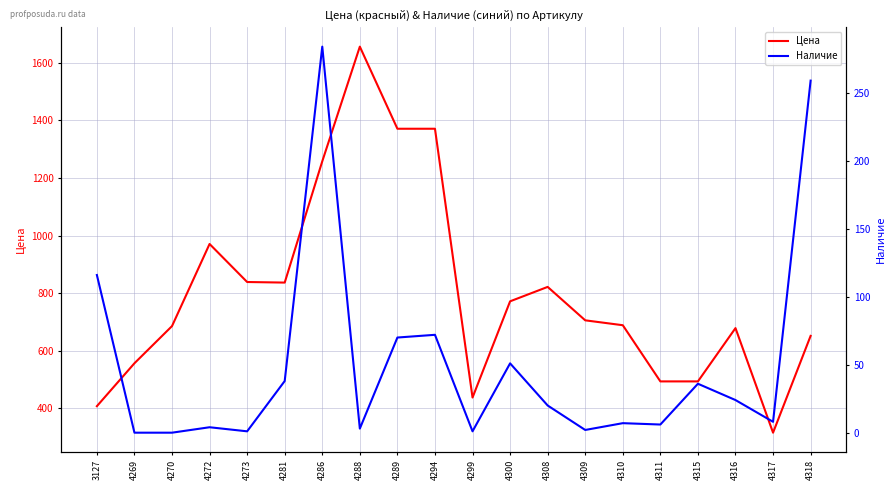

What are all the series names shown in the legend?

Цена, Наличие